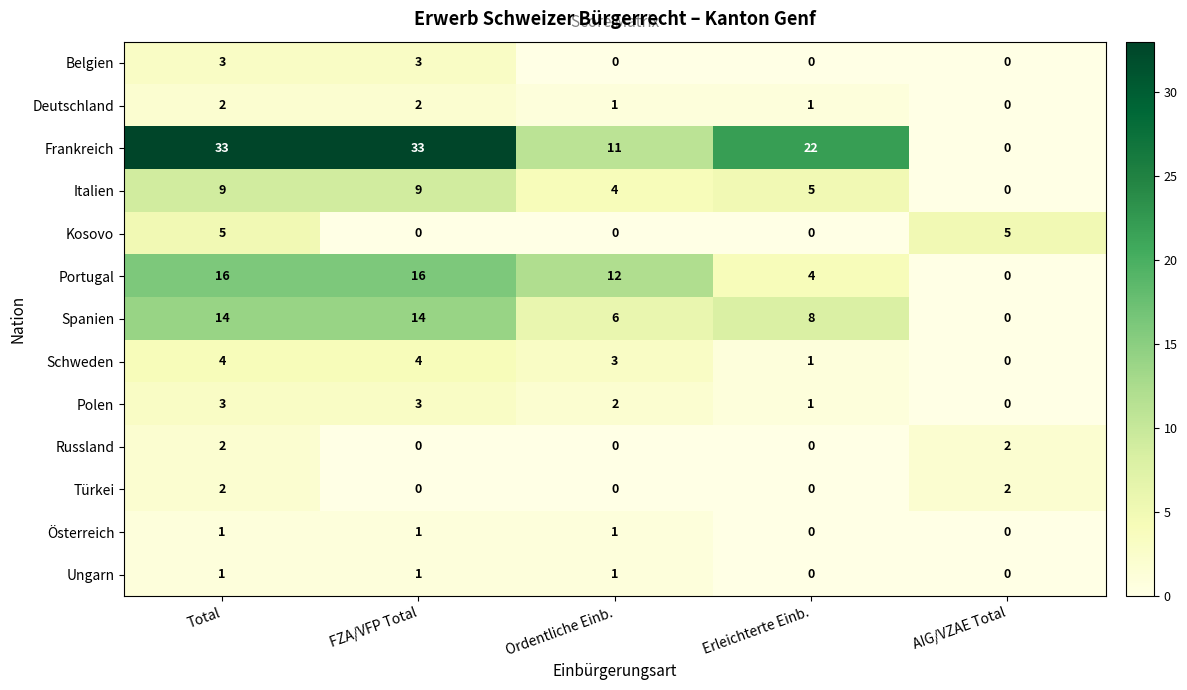

Count the number of categories in the chart.

5